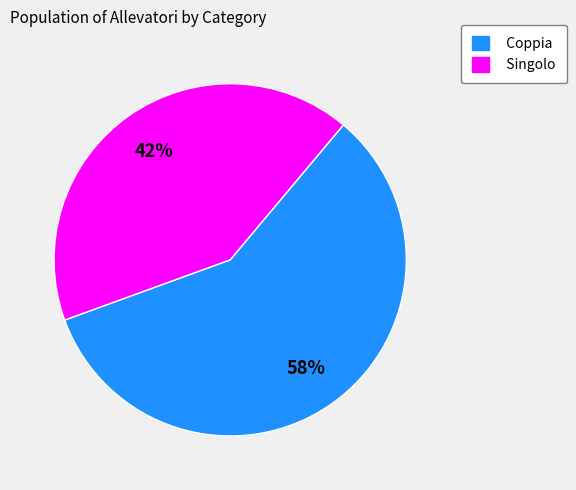

How many slices are in this pie chart?

2